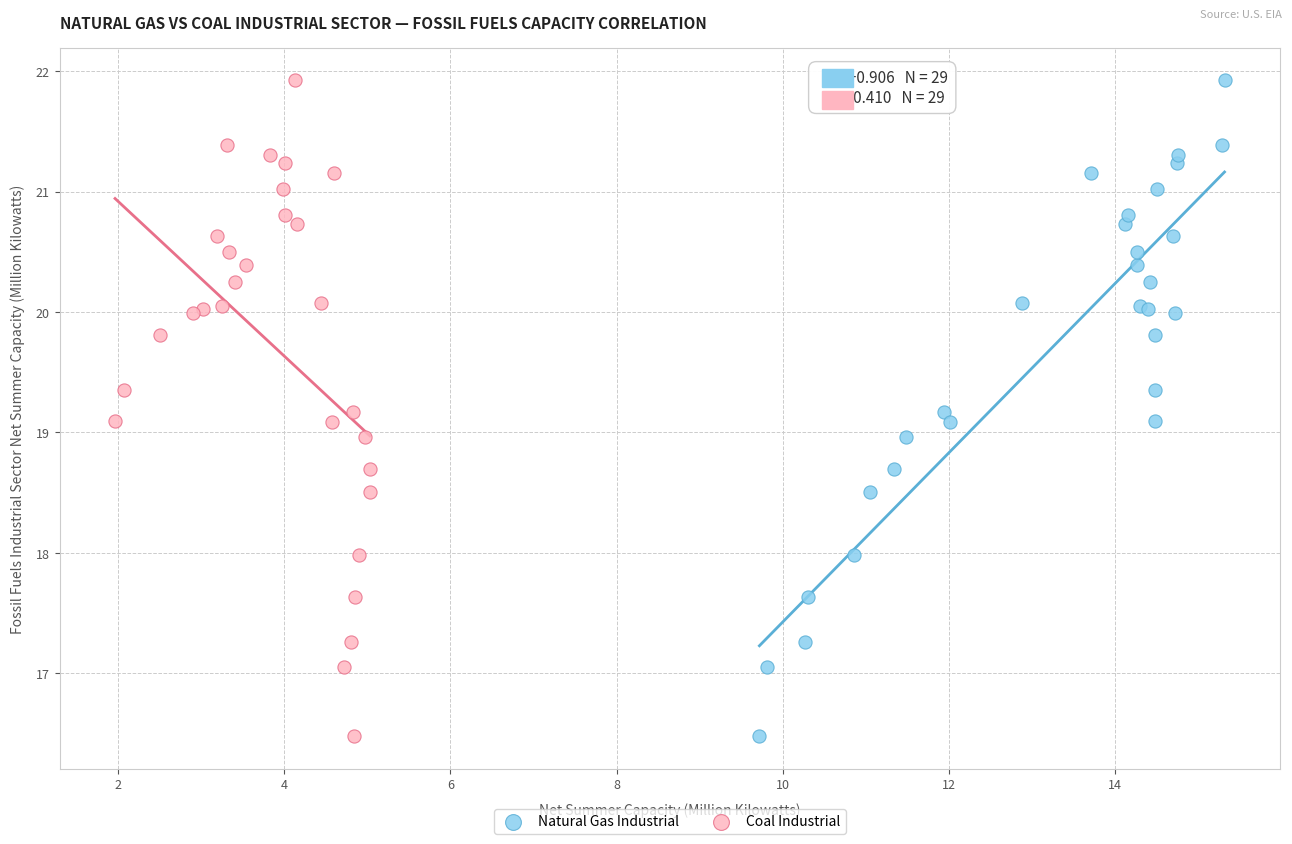

What are all the series names shown in the legend?

Natural Gas Industrial, Coal Industrial